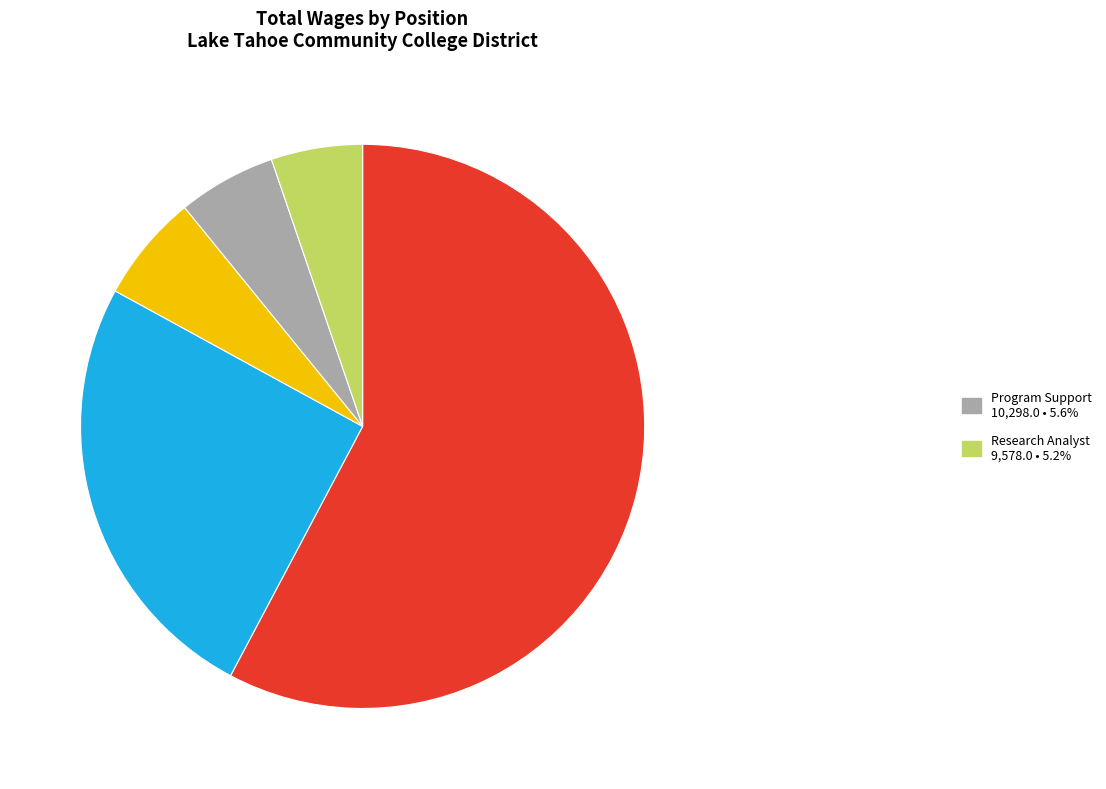

Count the number of slices in the pie.

5